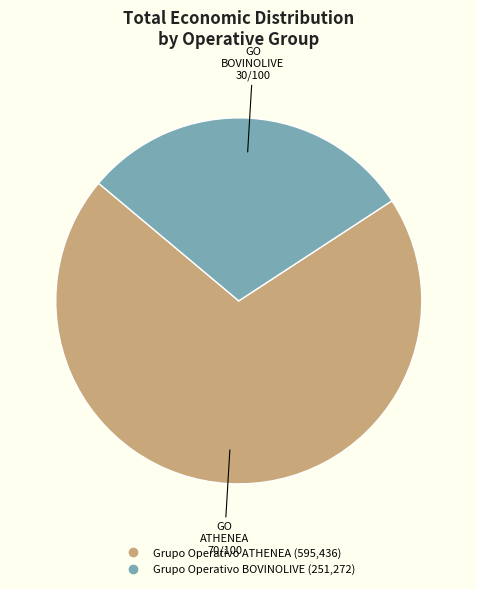

Is the sum of Grupo Operativo BOVINOLIVE and Grupo Operativo ATHENEA greater than half?

Yes